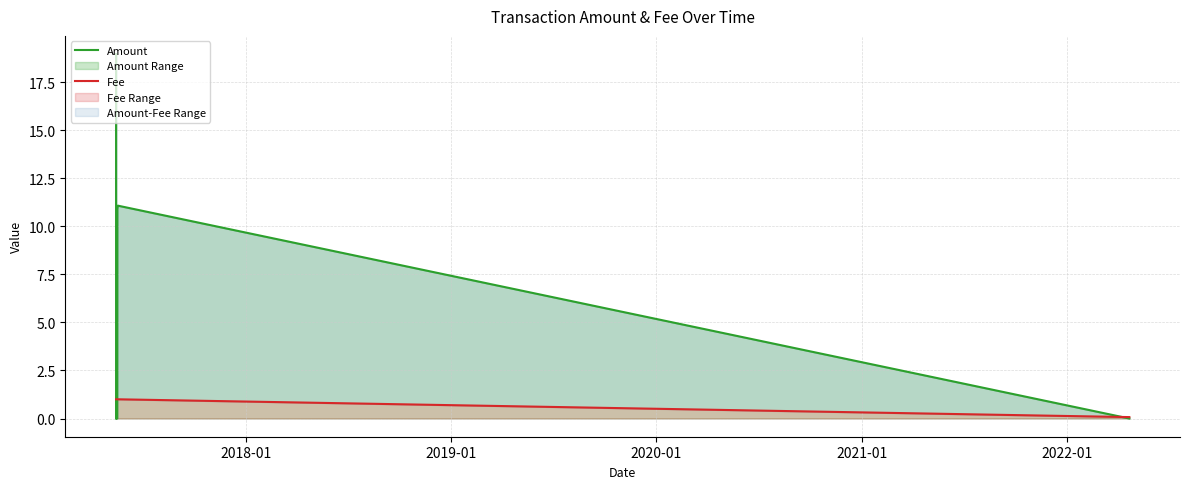

What is the label of the 3rd point from the left?

2020-01